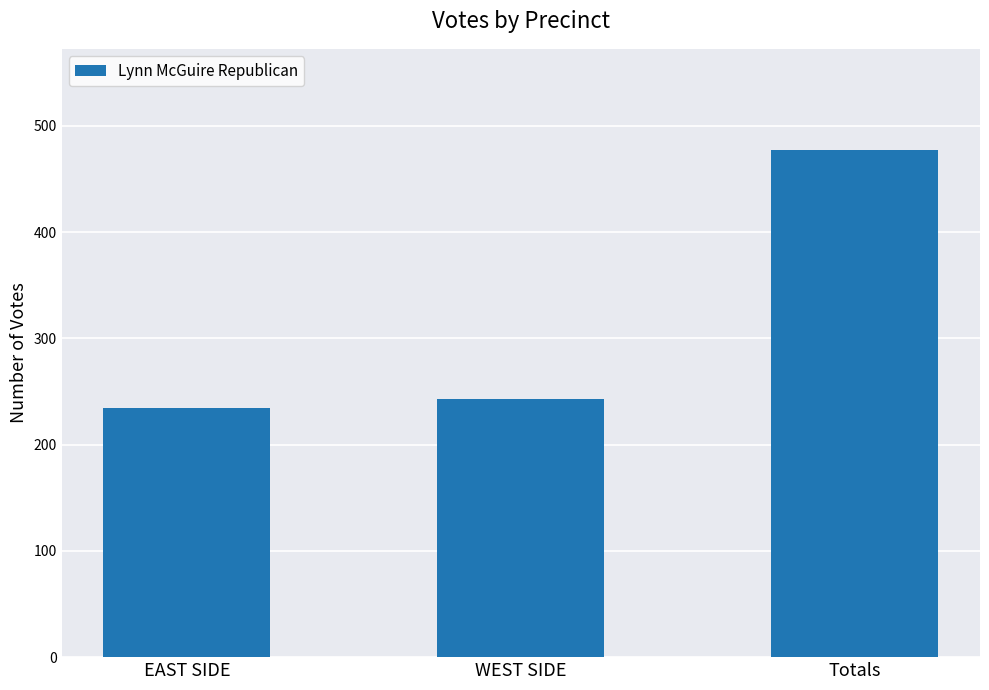

Which category has the highest value across all series?

Totals